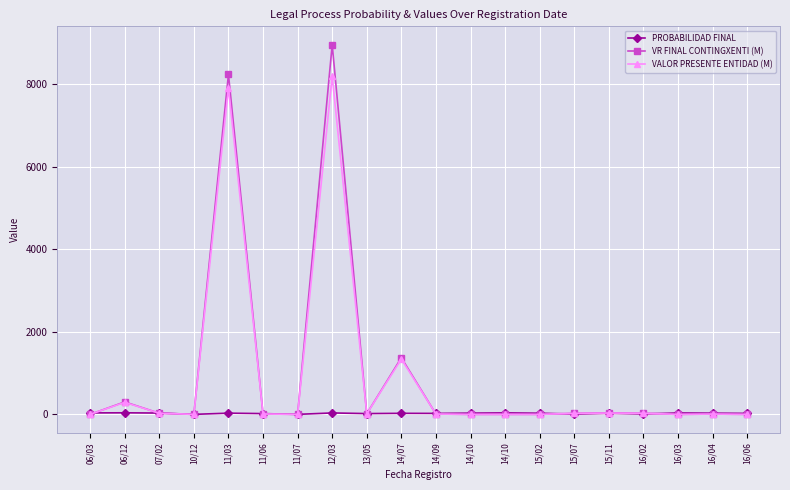

What are all the series names shown in the legend?

PROBABILIDAD FINAL, VR FINAL CONTINGXENTI (M), VALOR PRESENTE ENTIDAD (M)